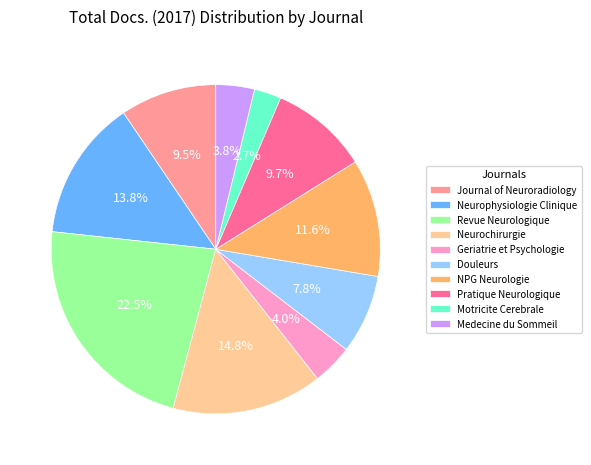

To the nearest percent, what is the difference between the largest and smallest slice percentages?

20%